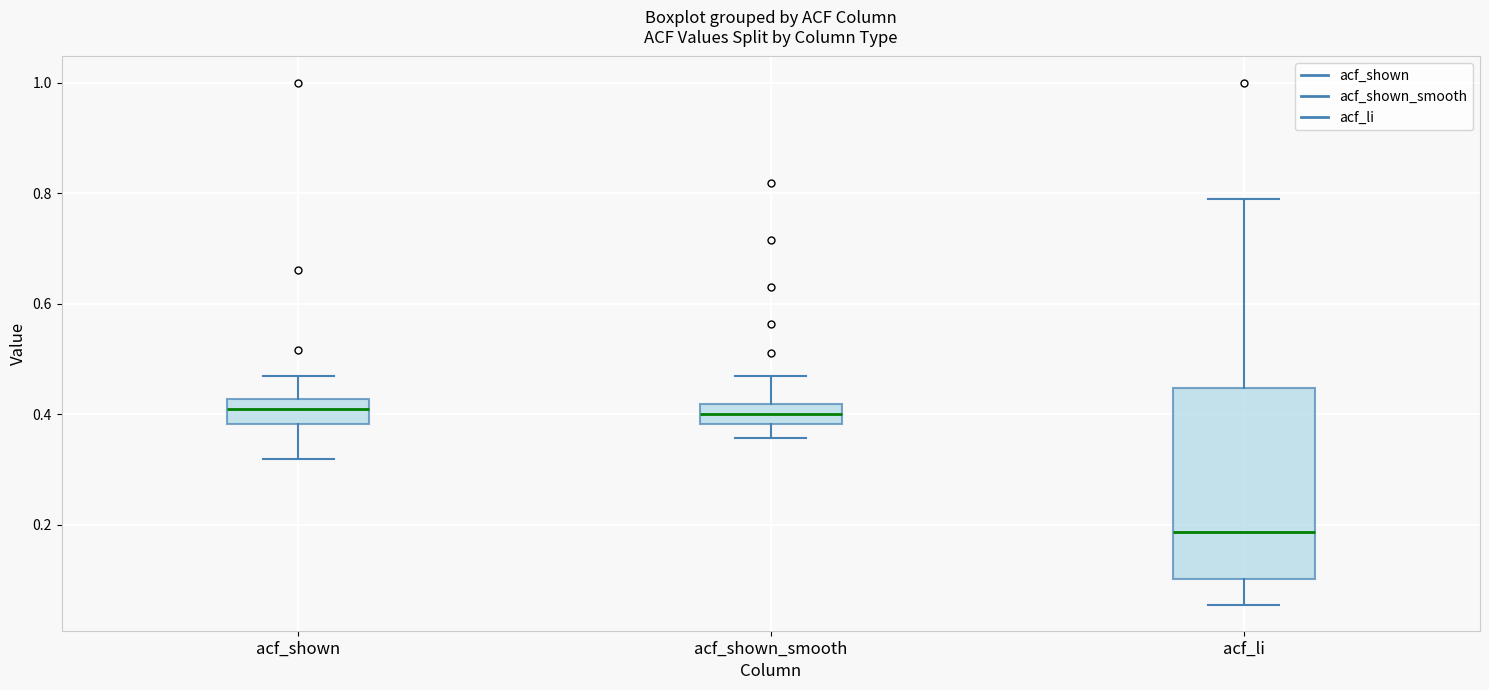

Reading left to right, read every box against the y-axis: the position of its median line, the range the box covers, and the ends of its whiskers. The values are not printed on the chart, so give them approximately, as read against the axis.

acf_shown: median 0.42 (inside the box), box 0.38 to 0.42, whiskers 0.32 to 0.48
acf_shown_smooth: median 0.40, box 0.38 to 0.42, whiskers 0.36 to 0.48
acf_li: median 0.18, box 0.10 to 0.44, whiskers 0.06 to 0.78